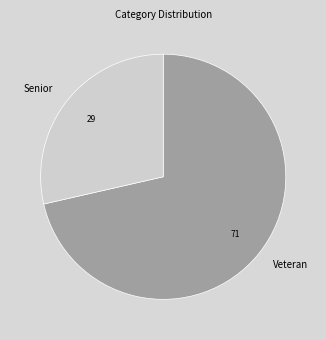

Approximately how many times larger is the value at Senior compared to Veteran?

0.4